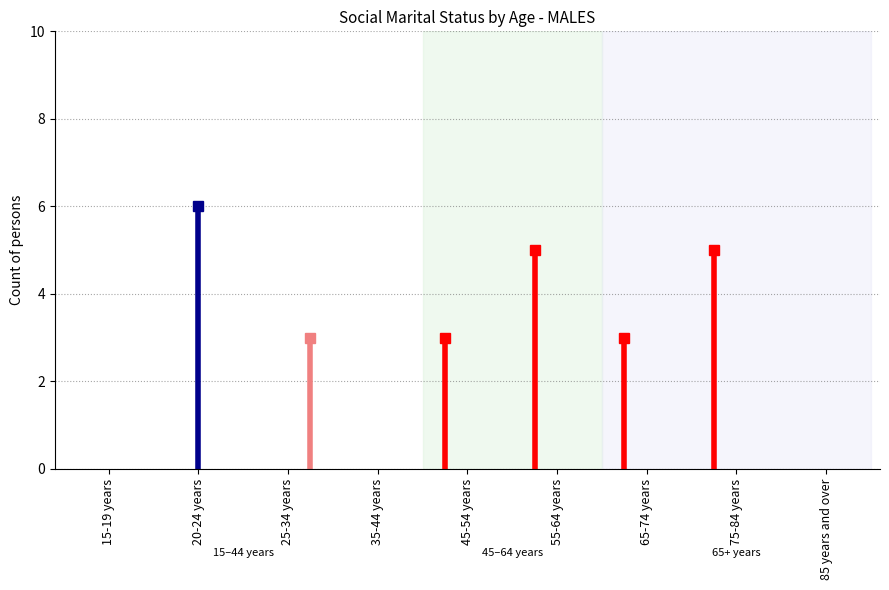

Between 20-24 years and 75-84 years, which series saw the biggest shift?

Married in a de facto marriage